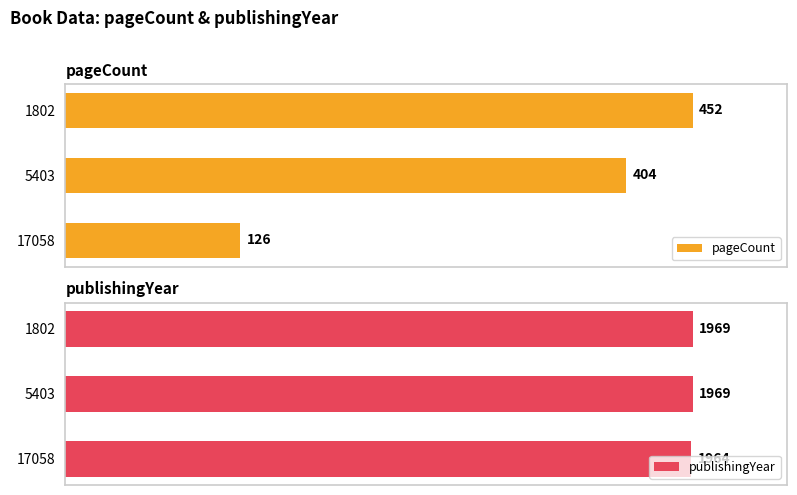

At how many categories does at least one series exceed 449?

3